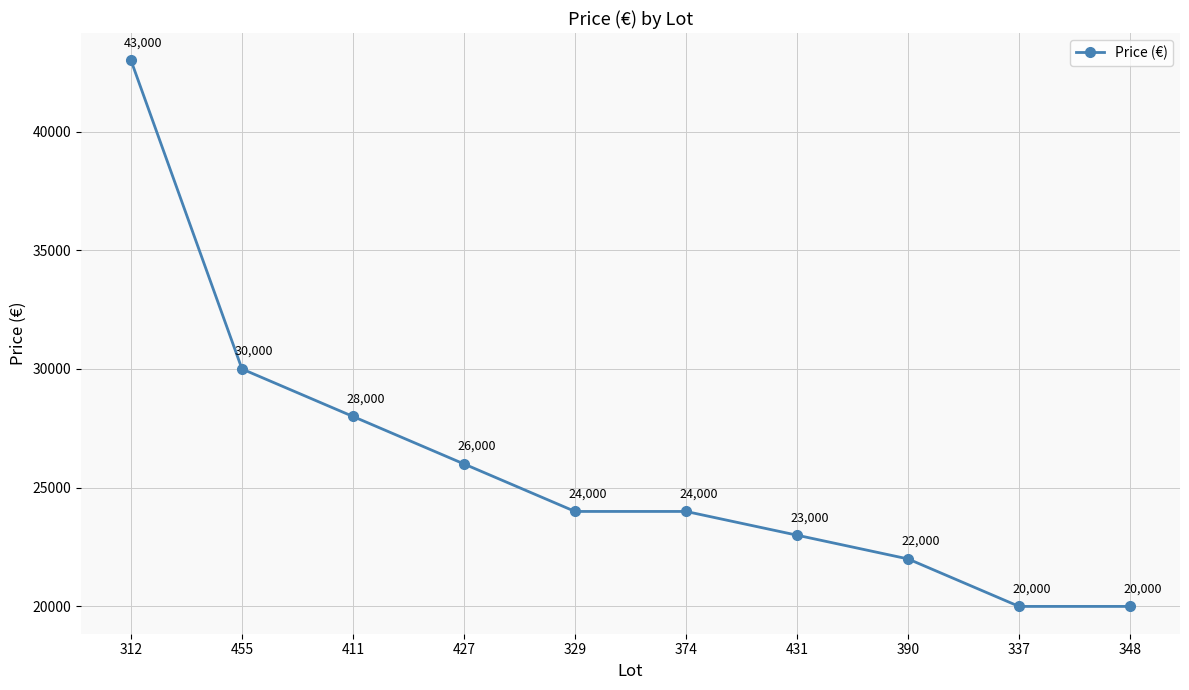

What value does the data have at 455, to the nearest 10?

30000